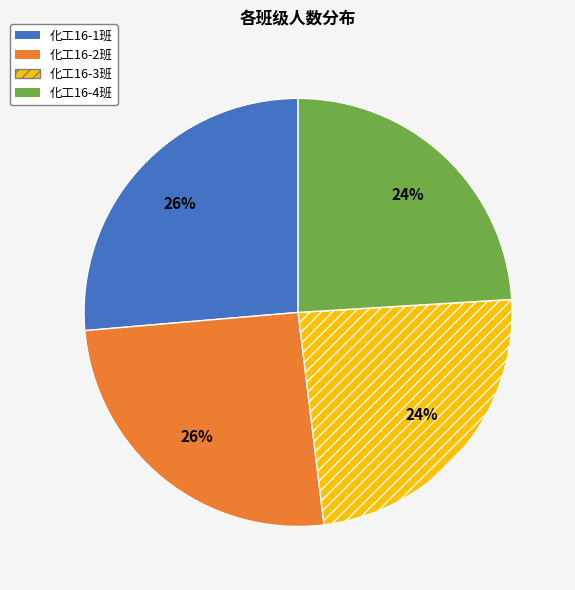

How many segments does this pie chart have?

4